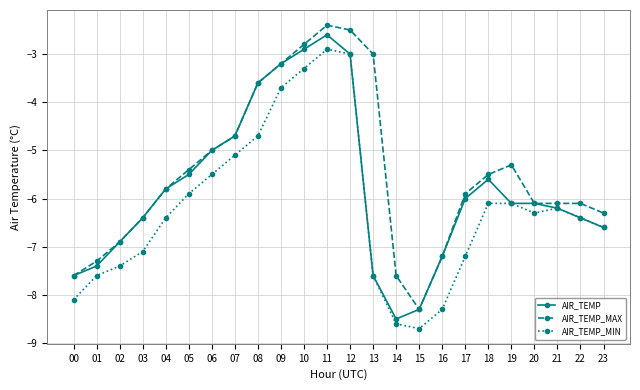

How many lines are shown in the chart?

3